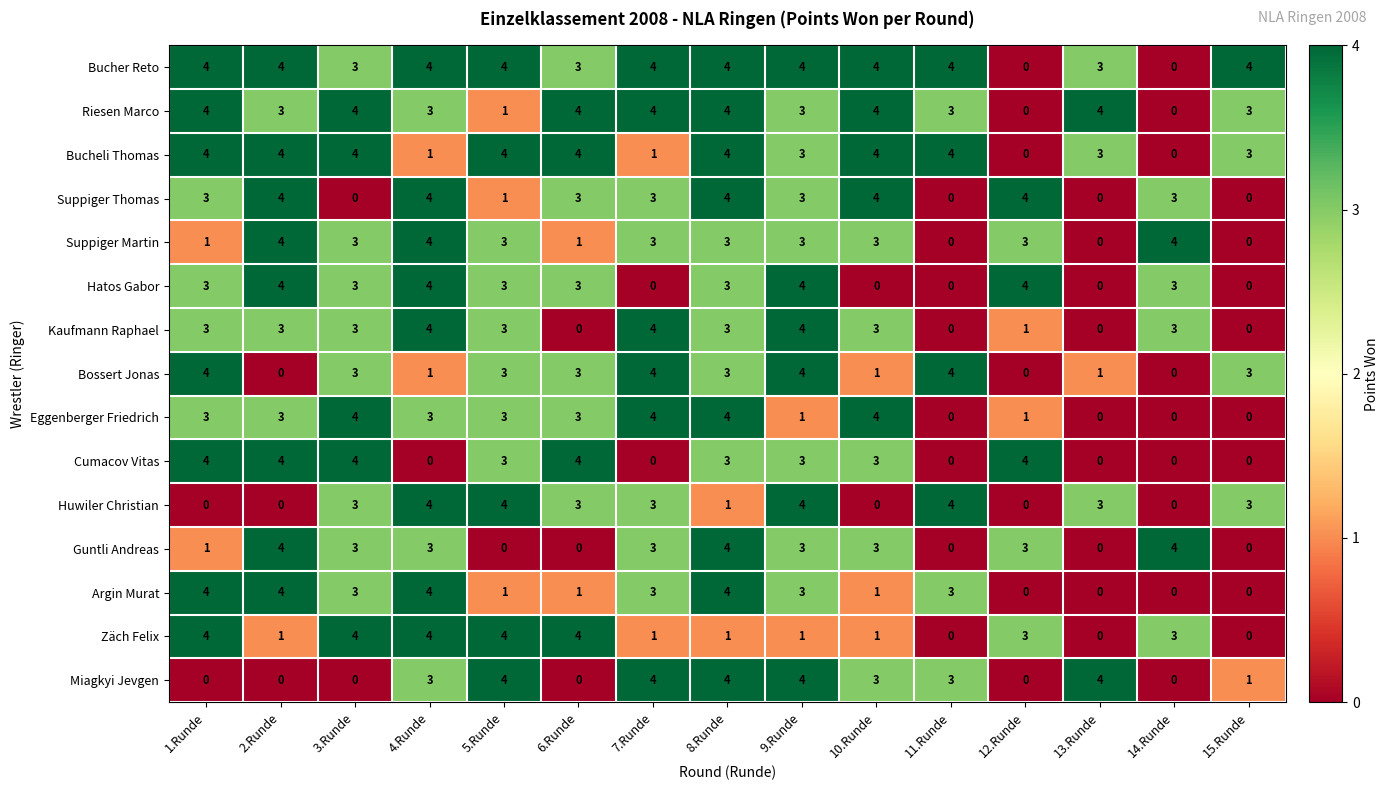

Which series has the largest total across all categories?

Bucher Reto